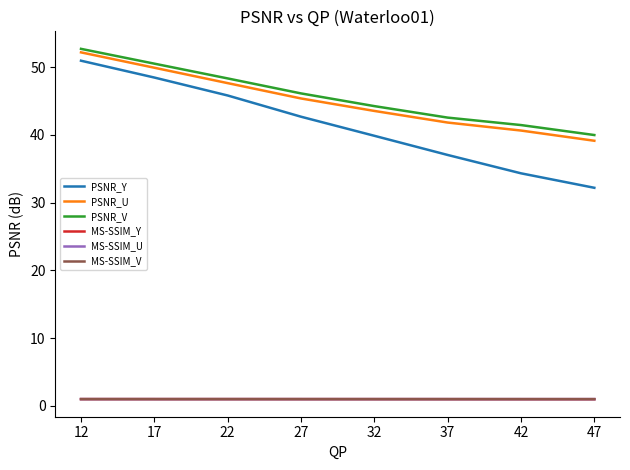

How many lines are shown in the chart?

6